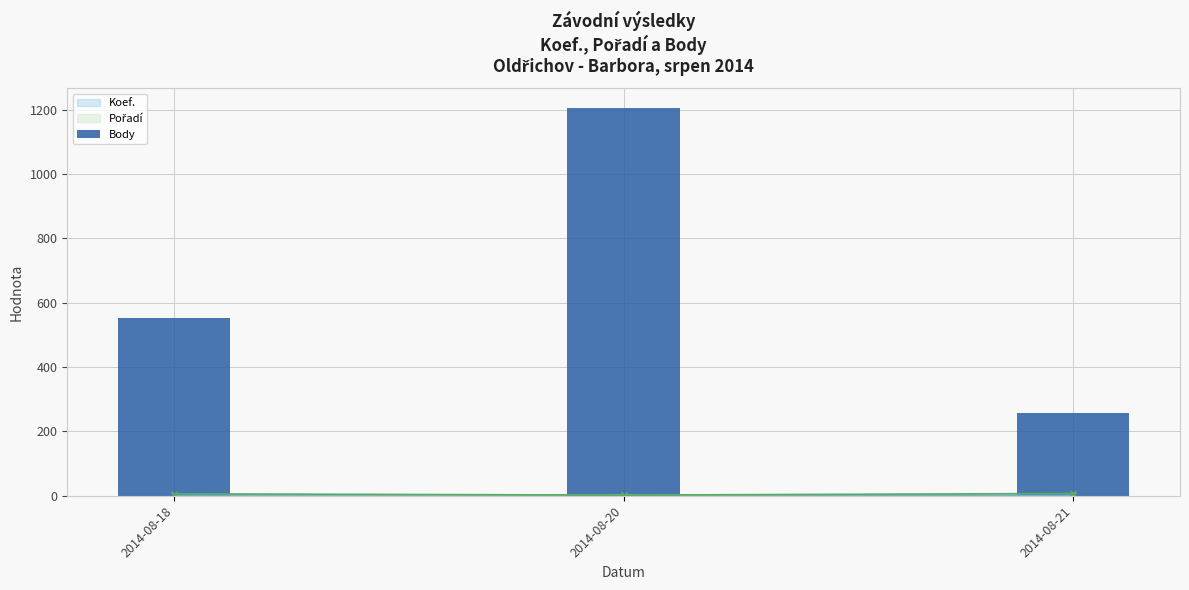

What is the sum of all values?

2016